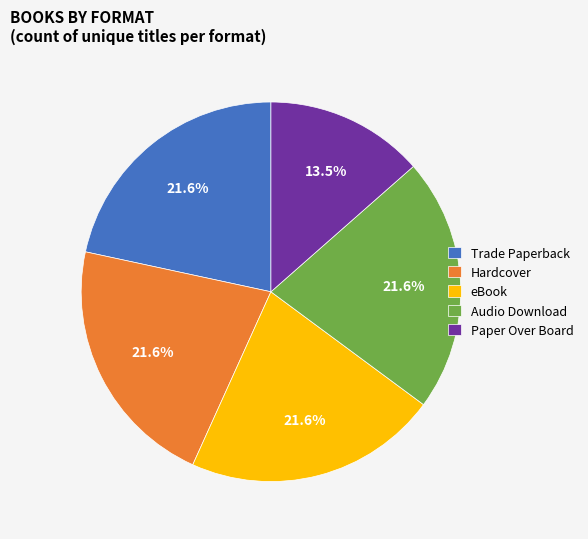

What percentage is the Trade Paperback slice, to the nearest percent?

22%